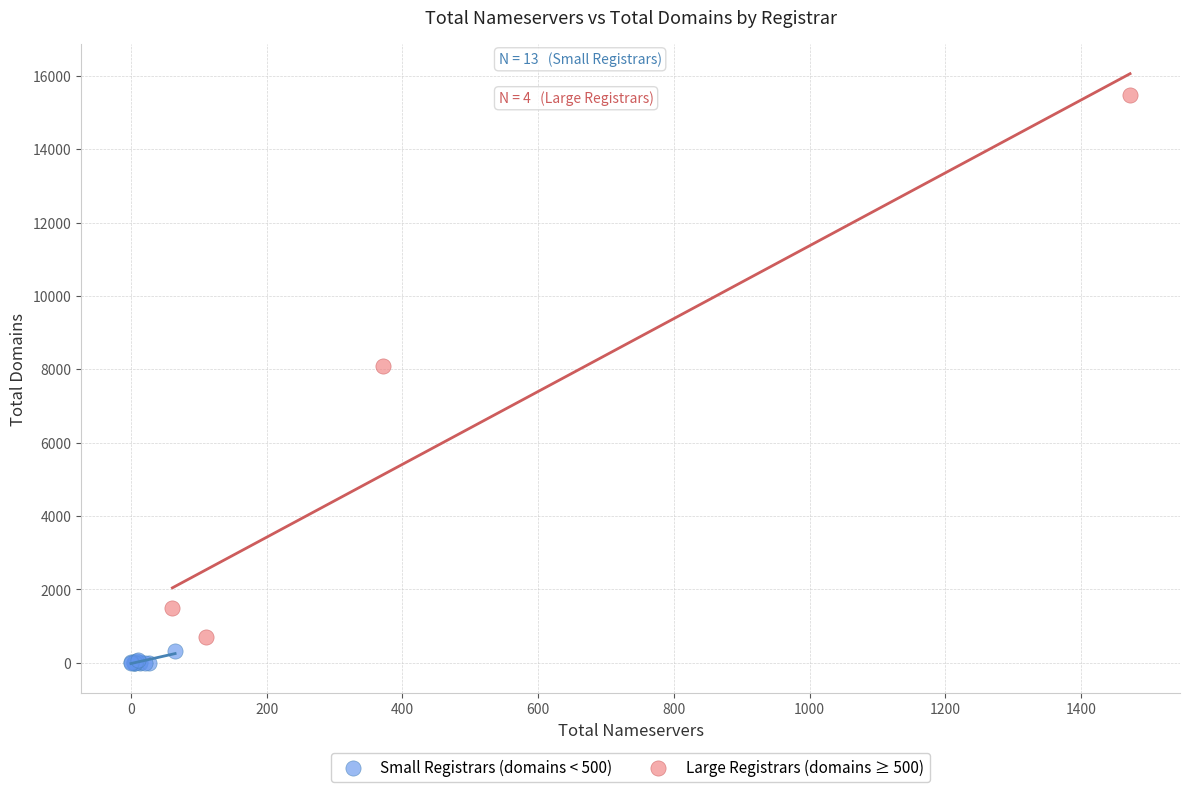

Which series reaches the maximum Y coordinate?

Large Registrars (domains ≥ 500)